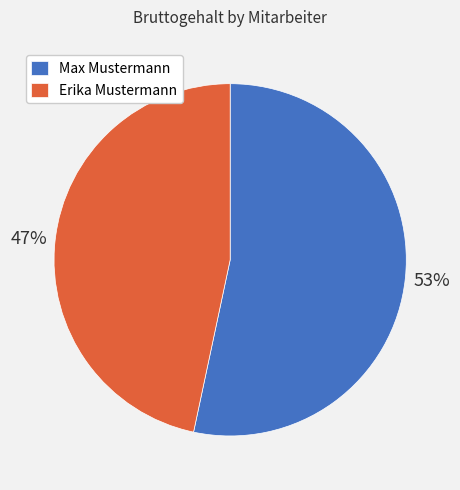

Which category has the biggest portion of the pie?

Max Mustermann